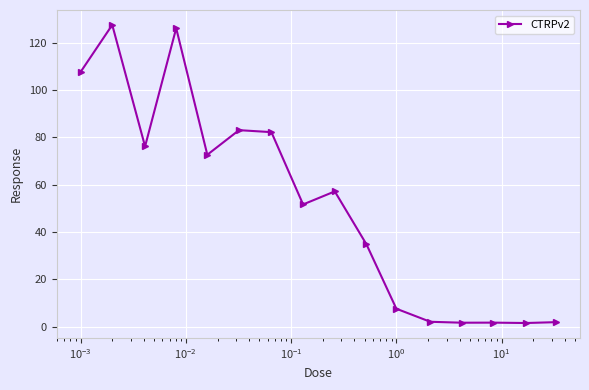

What is the difference between the maximum and minimum values?

125.9